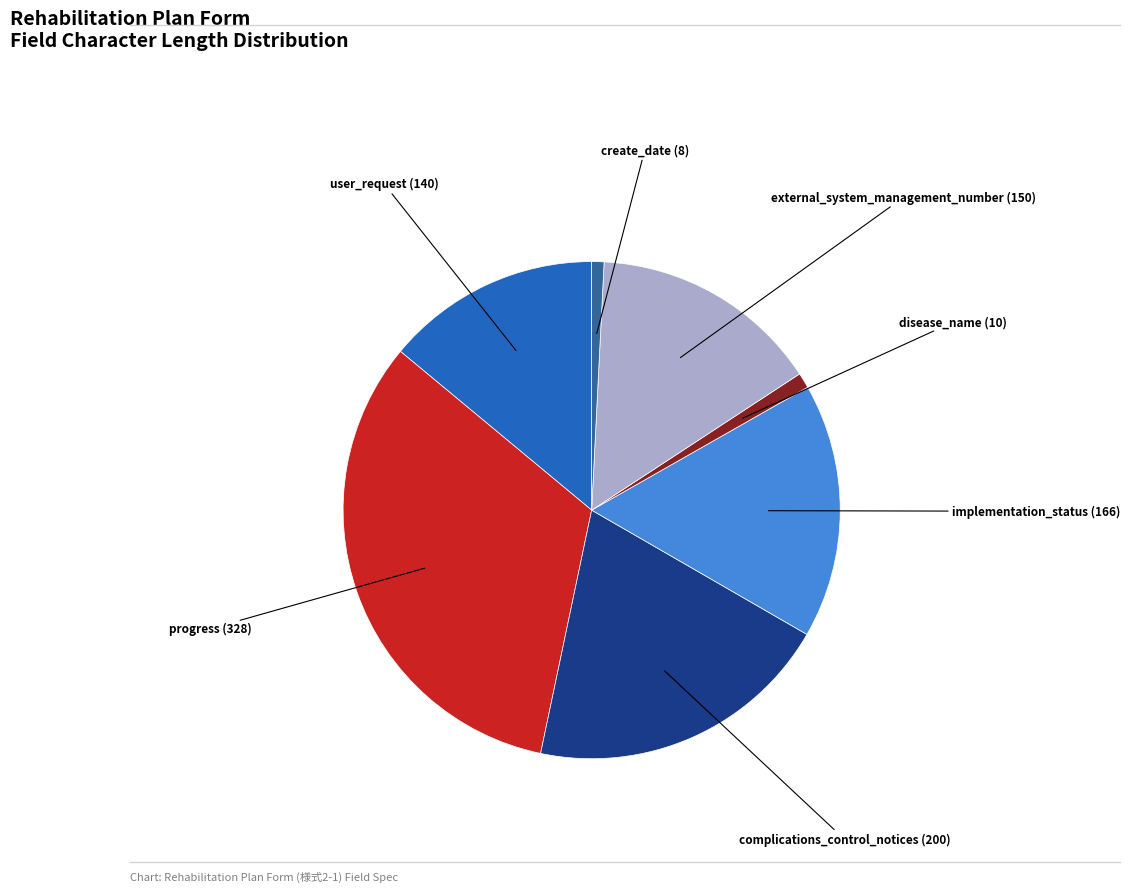

Is there a majority slice in this chart?

No